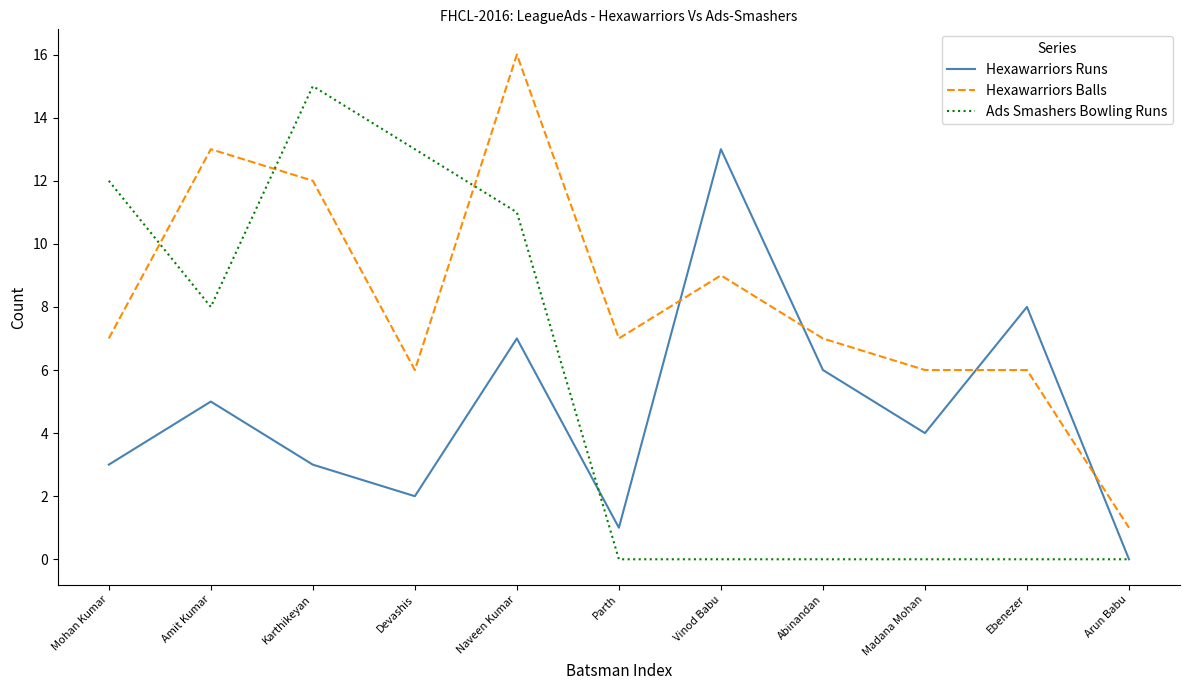

What is the difference between the maximum and second lowest values in the Ads Smashers Bowling Runs series?

15